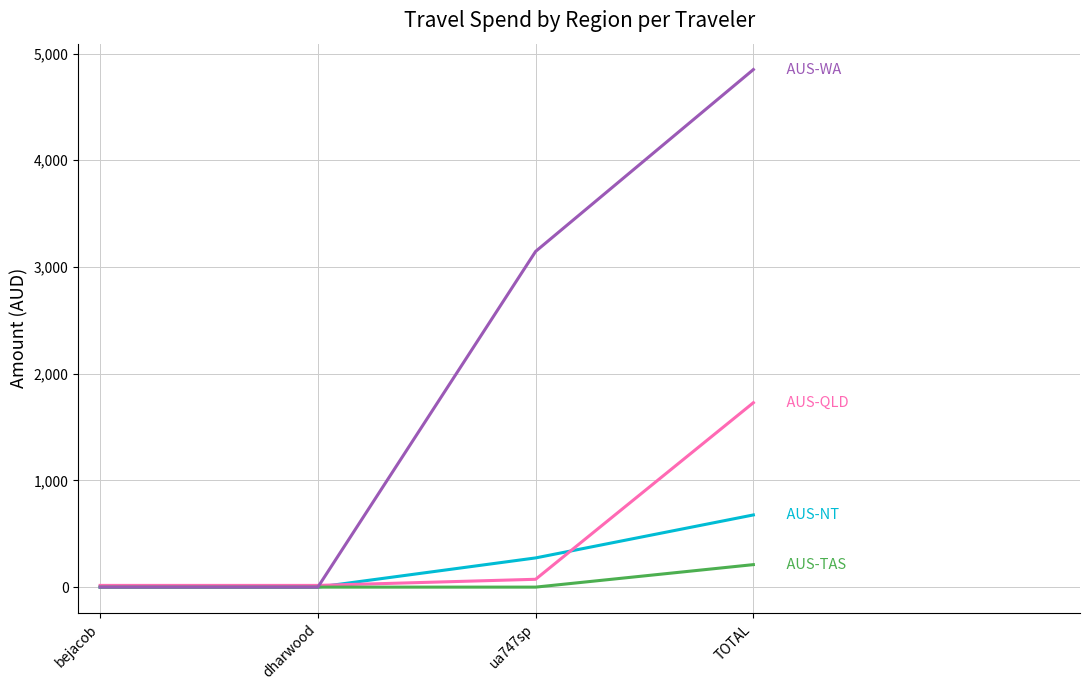

Which category has the highest value across all series?

TOTAL